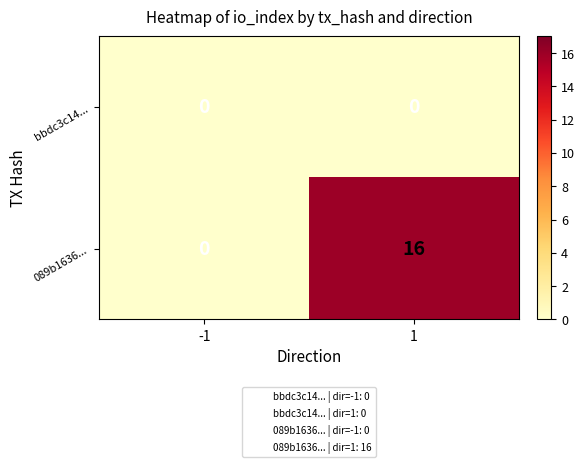

What is the total value across all series at 1?

16